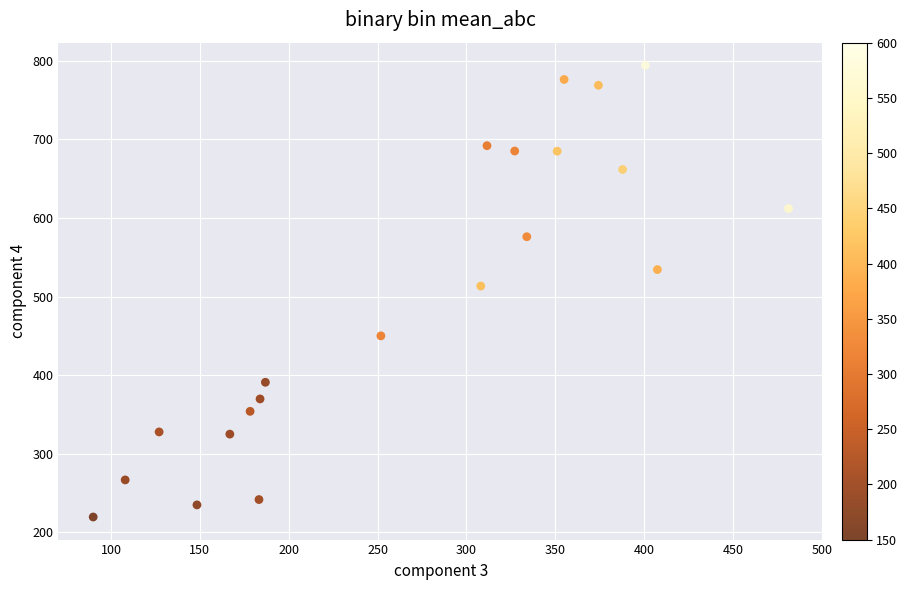

What Y value in the scatter plot is closest to 506?

513.4